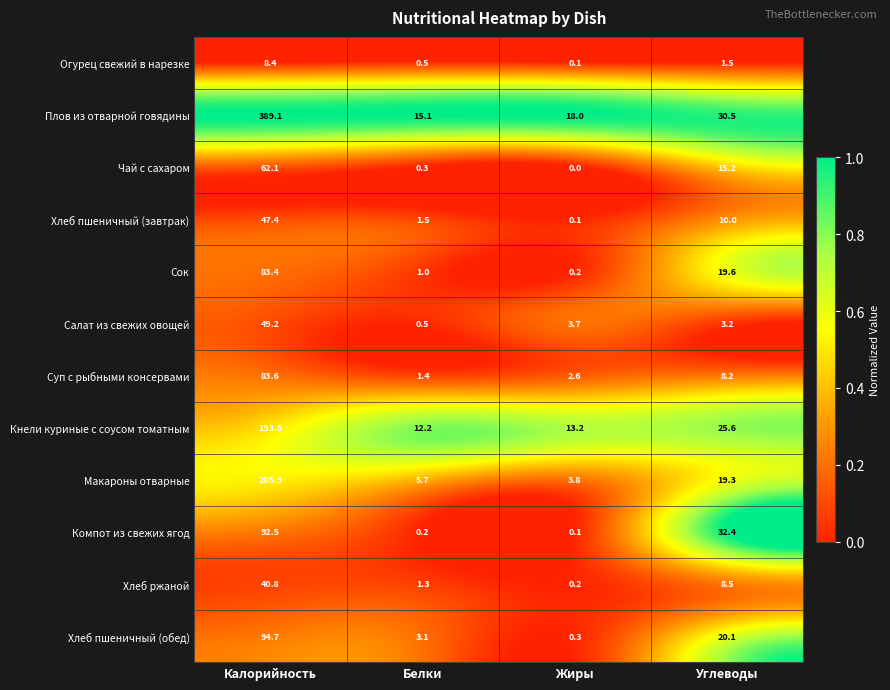

What is the spread (max minus min) of values at Калорийность?

380.7